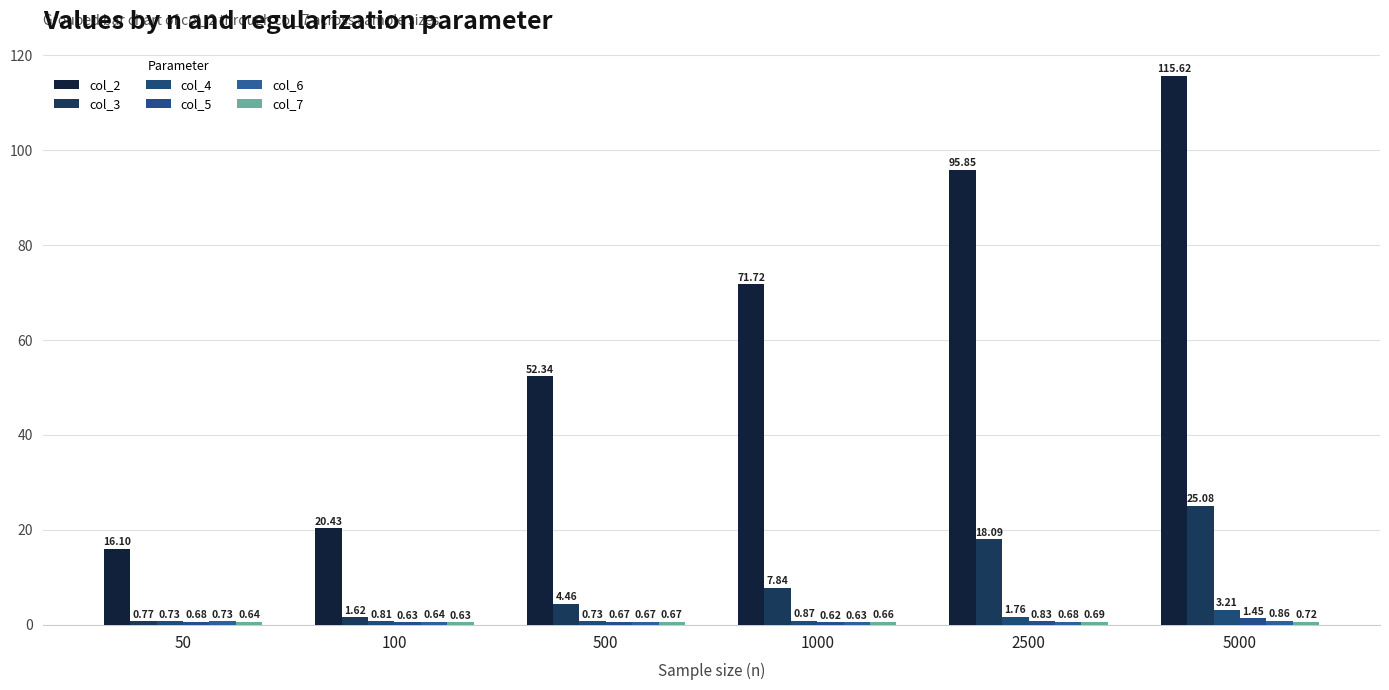

At which category is the sum across all series the highest?

5000